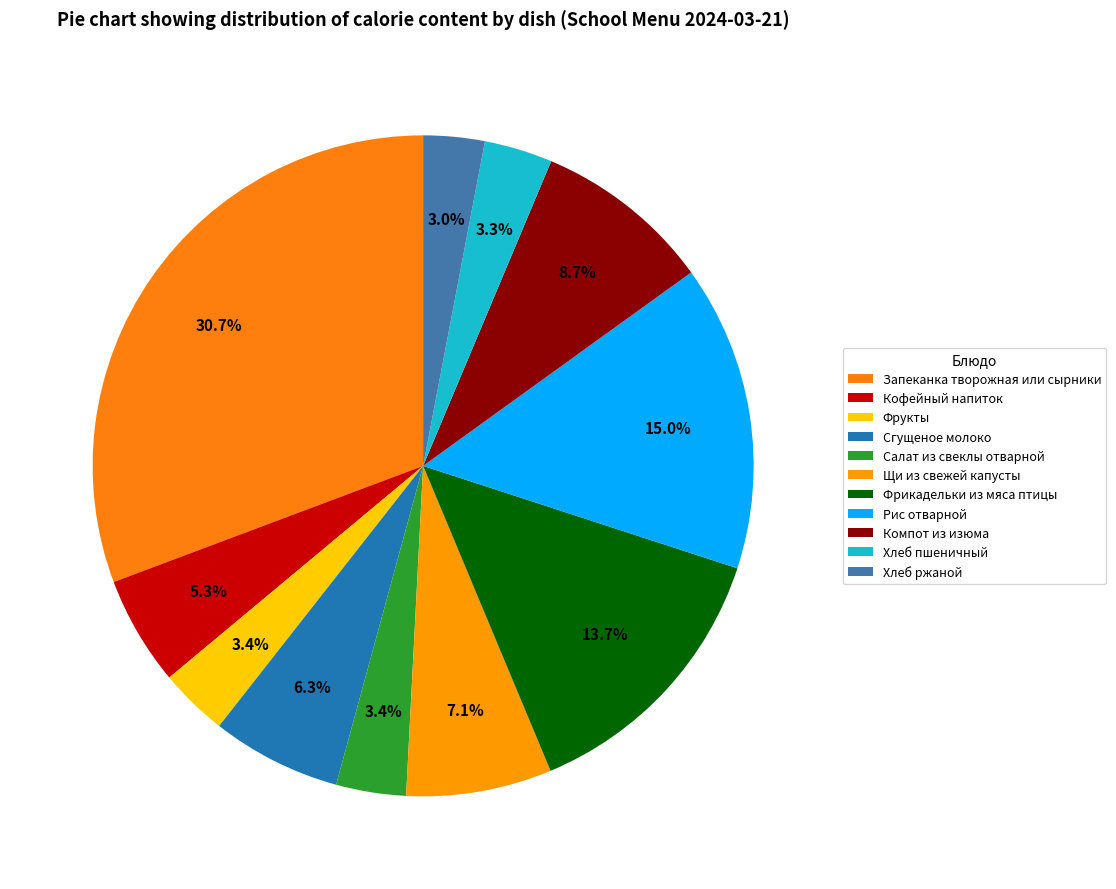

How many slices are in this pie chart?

11